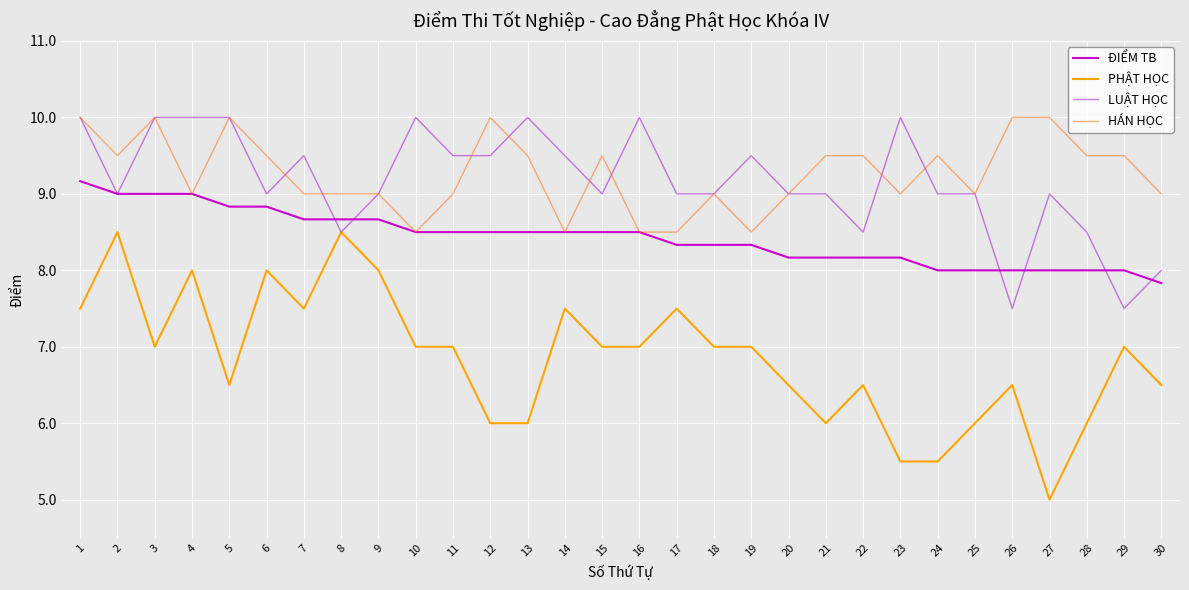

Which category has the highest value in the ĐIỂM TB series?

1